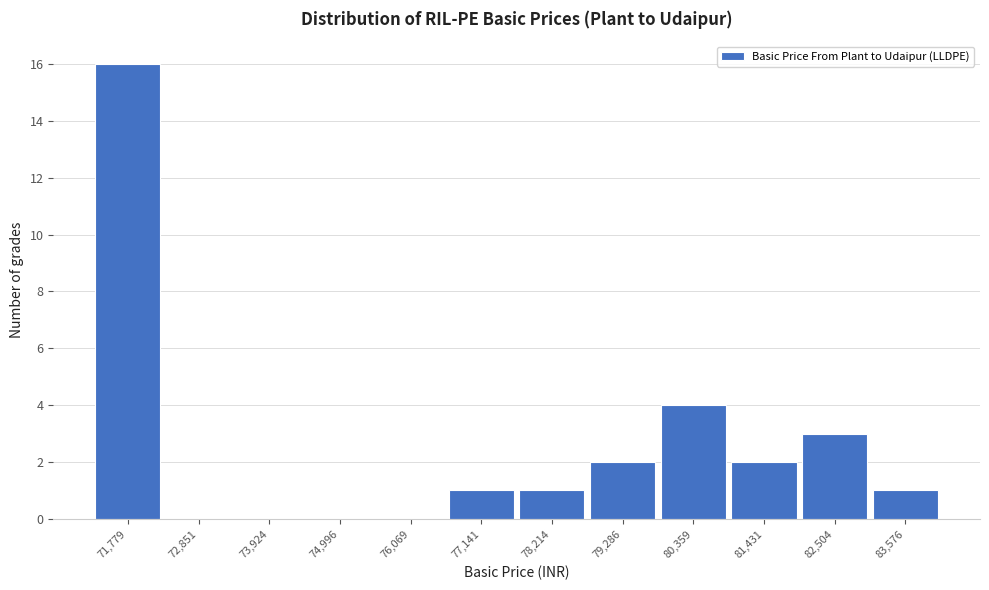

Reading left to right, extract all data points from this chart.

71,779=16	72,851=0	73,924=0	74,996=0	76,069=0	77,141=1	78,214=1	79,286=2	80,359=4	81,431=2	82,504=3	83,576=1